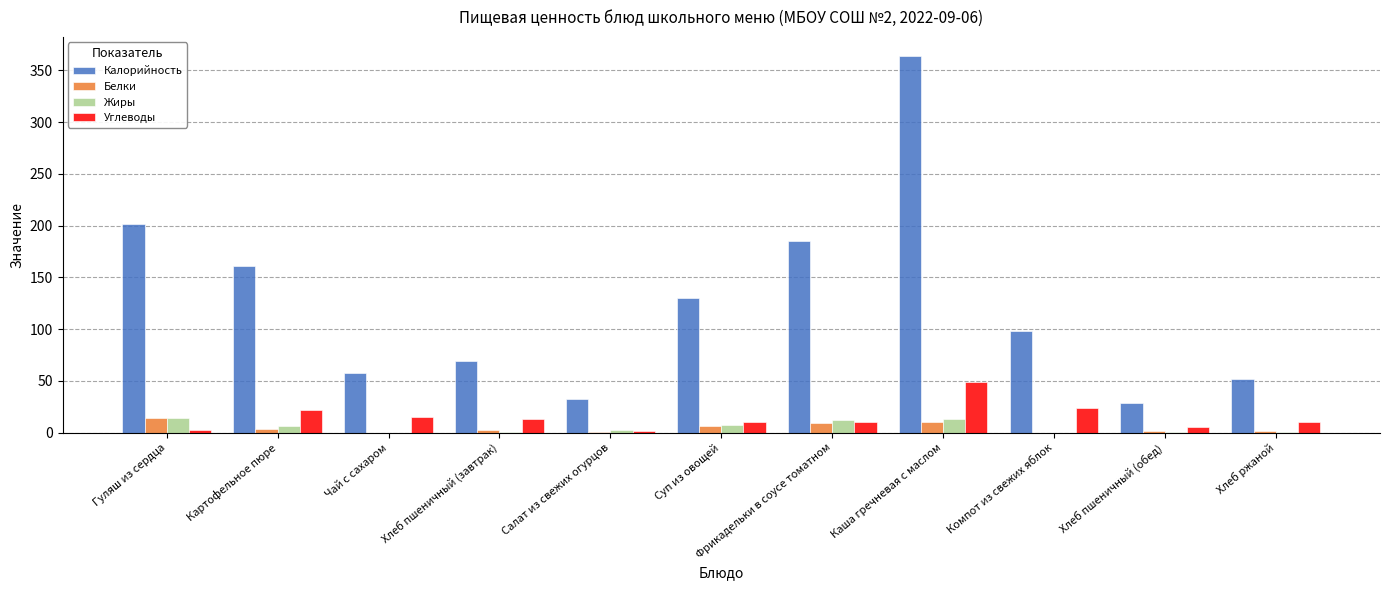

How many groups of bars are there?

11